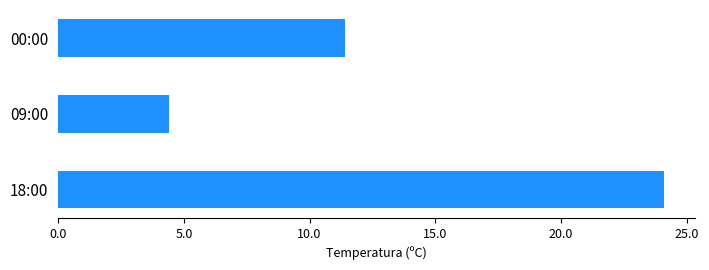

How many data points are above 11?

2